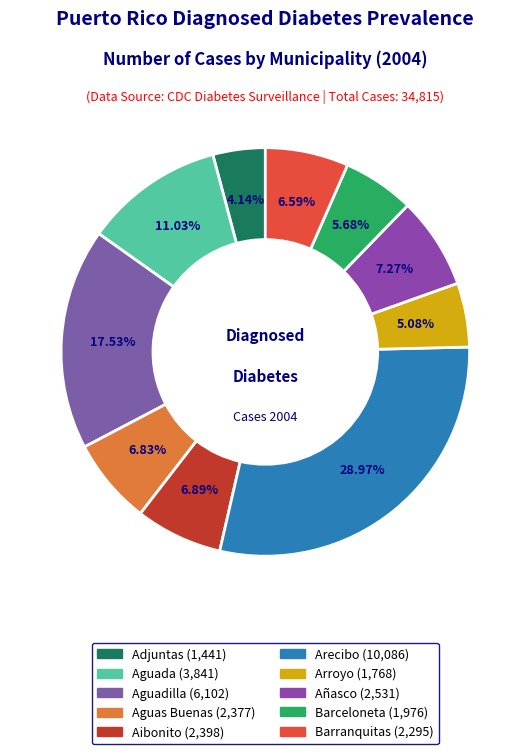

To the nearest percent, what percentage of the pie is Aguas Buenas?

7%